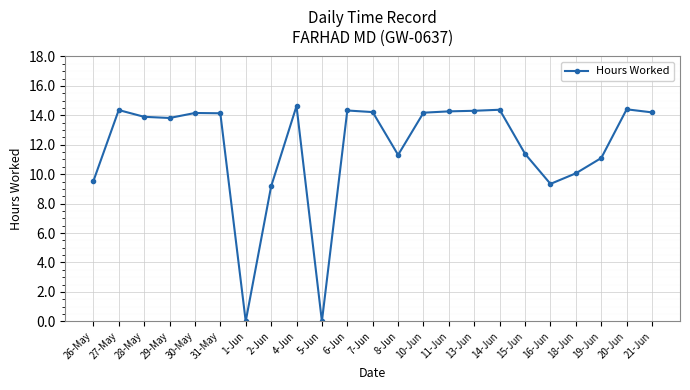

What is the difference between the maximum and minimum values?

14.6